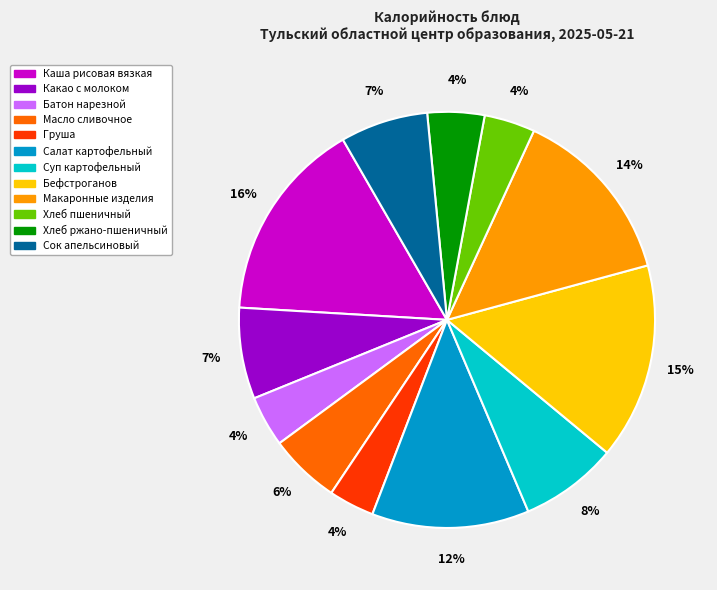

Do Батон нарезной and Хлеб ржано-пшеничный together represent more than half of the pie?

No